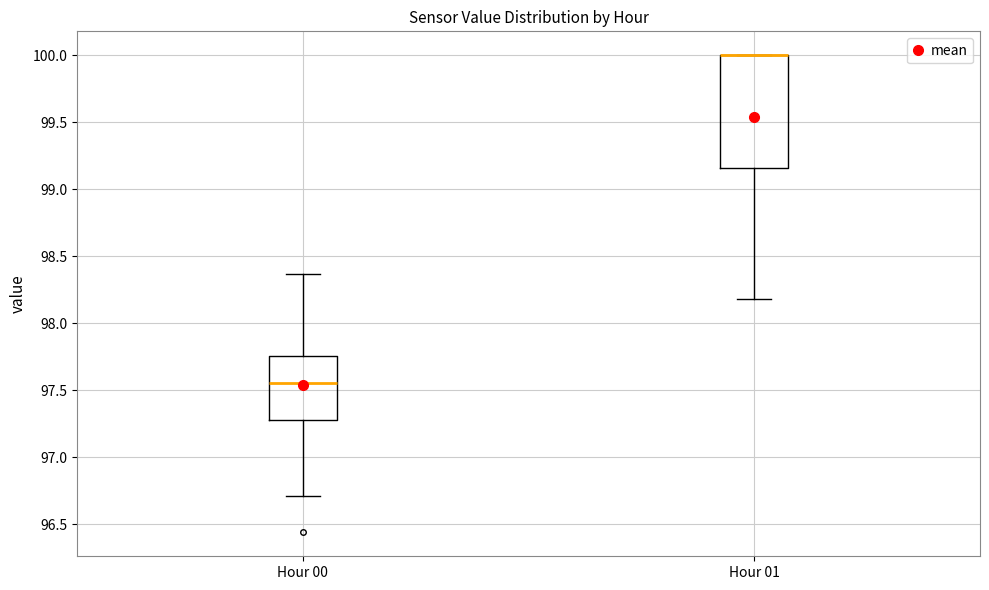

Where does the lower whisker of the box for Hour 00 end on the y-axis? The values are not printed on the chart, so give them approximately, as read against the axis.

96.70